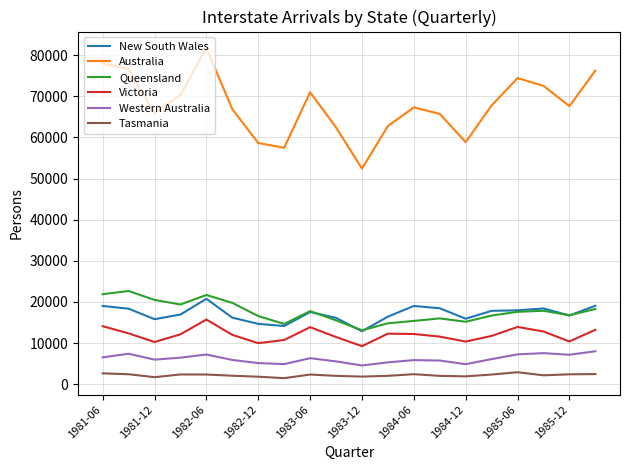

Which series has the widest spread of values?

Australia